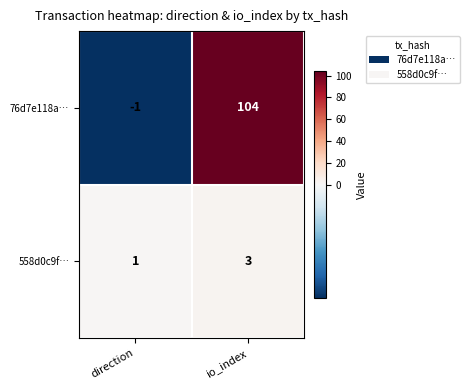

What is the difference between the 76d7e118a… values at direction and io_index?

105